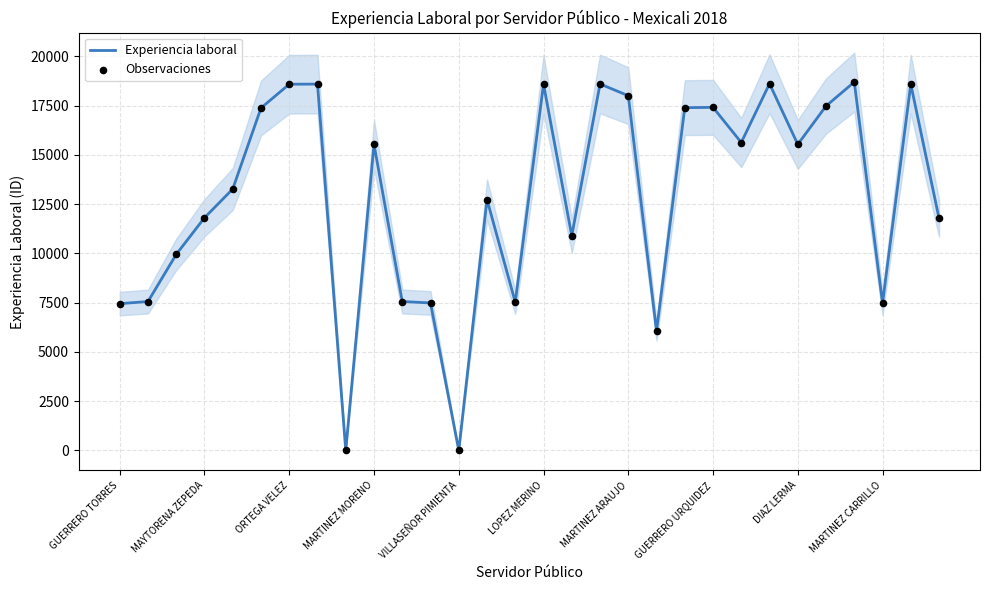

Which series has the widest spread of Y values?

Experiencia laboral